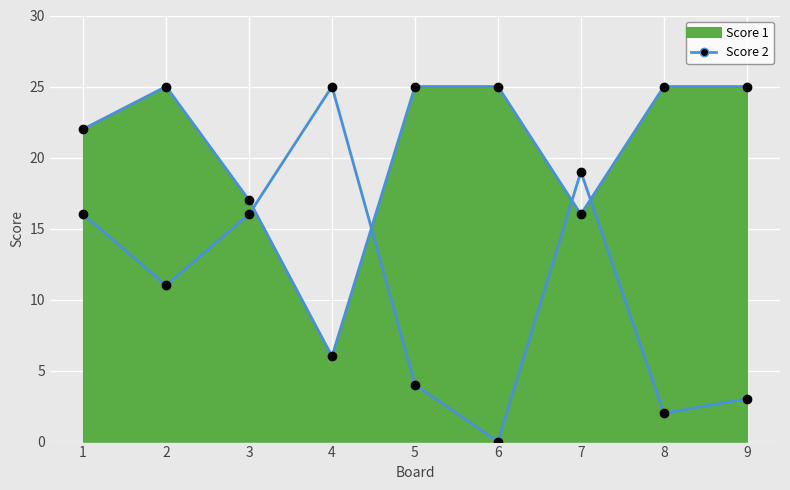

How many series are shown in this chart?

2